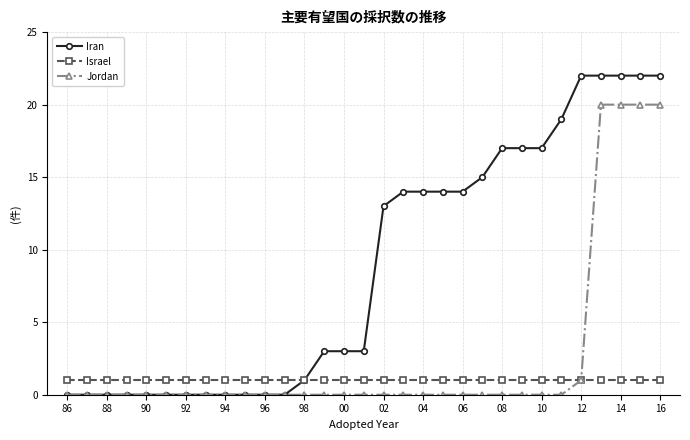

How many lines are shown in the chart?

3